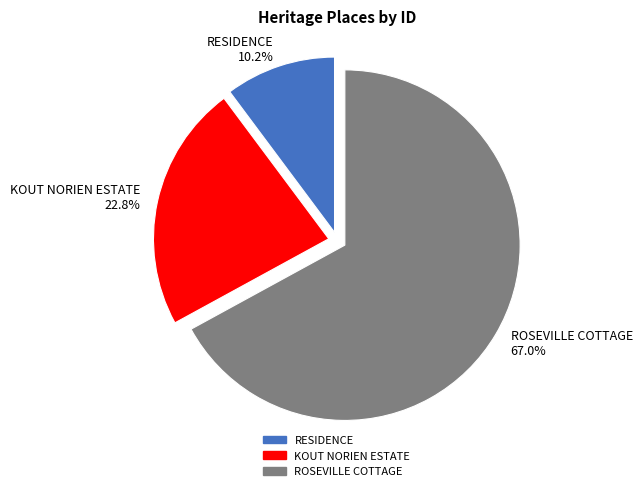

Count the number of slices in the pie.

3